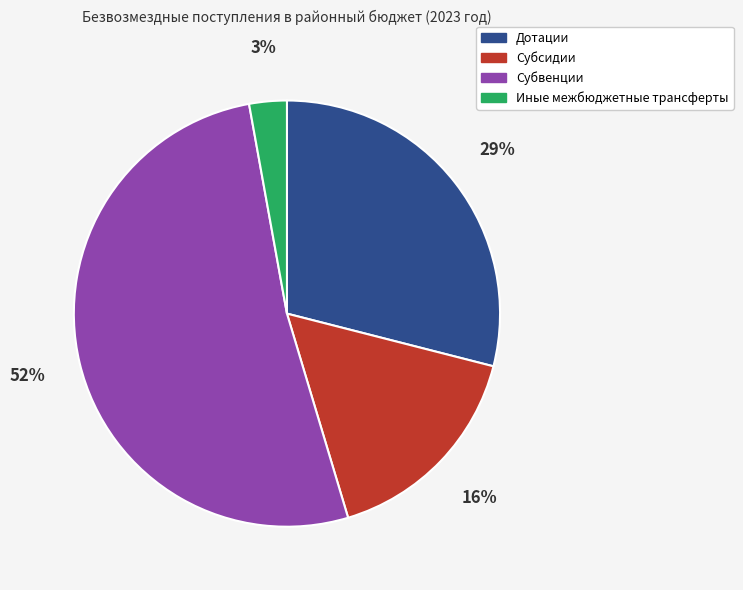

To the nearest percent, what is the difference between the largest and smallest slice percentages?

49%